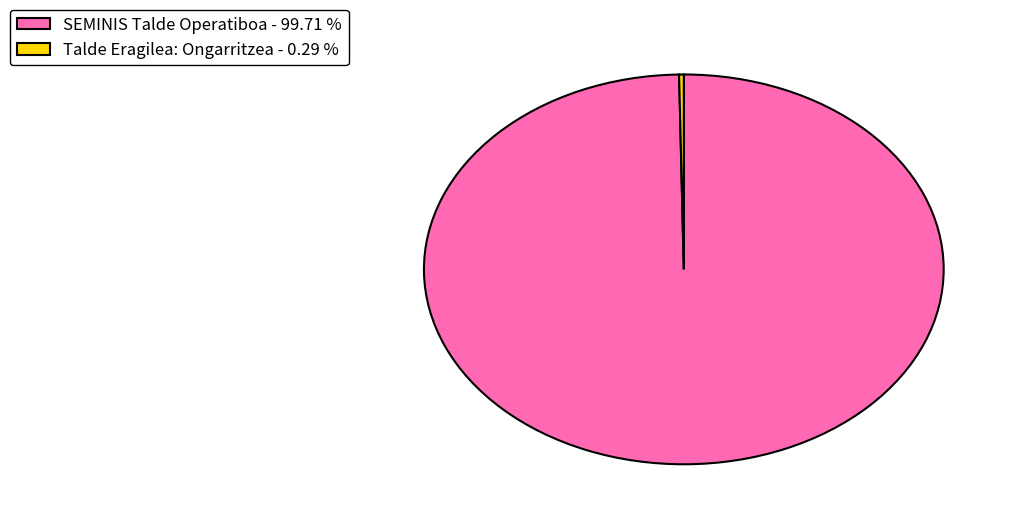

Which slice is the largest?

SEMINIS Talde Operatiboa